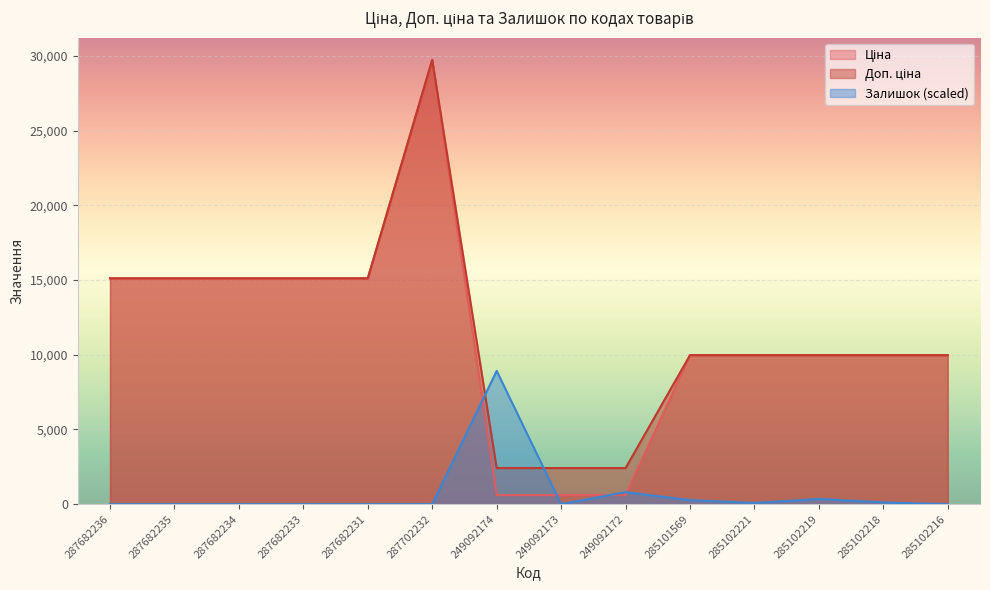

The value of Ціна at 287682236 is 8172.6. True or false?

False